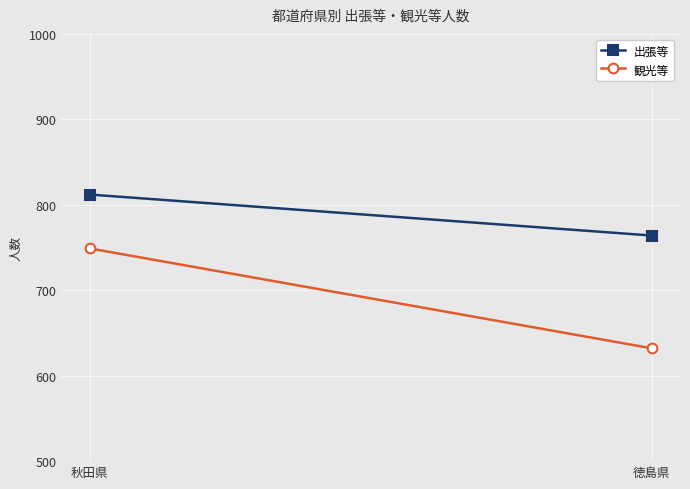

What is the label of the 2nd point from the right?

秋田県